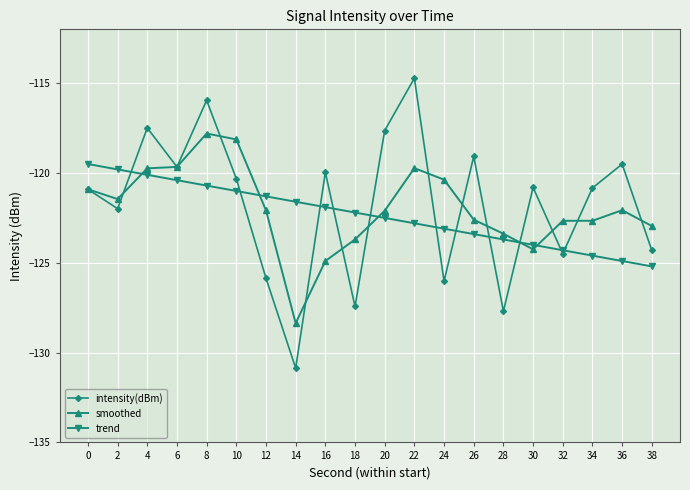

In intensity(dBm), how many points are higher than both neighbors (excluding endpoints)?

7